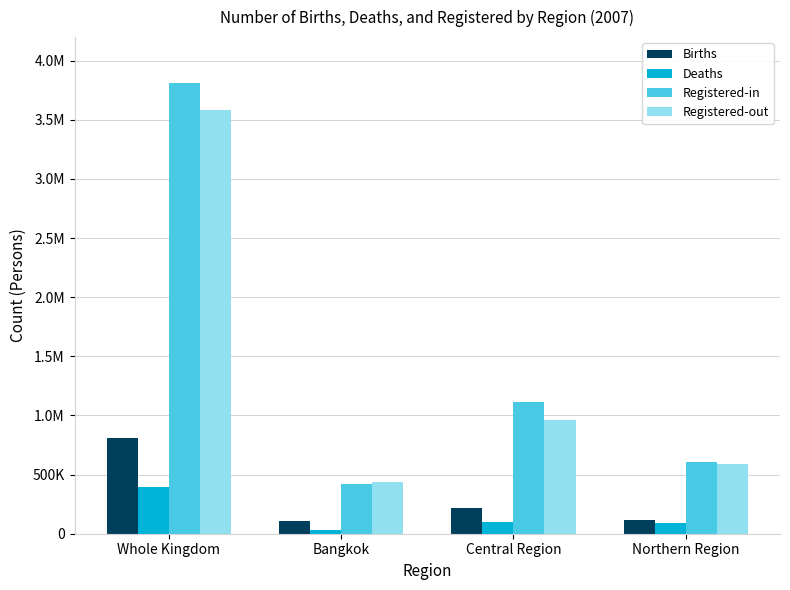

What are all the series names shown in the legend?

Births, Deaths, Registered-in, Registered-out